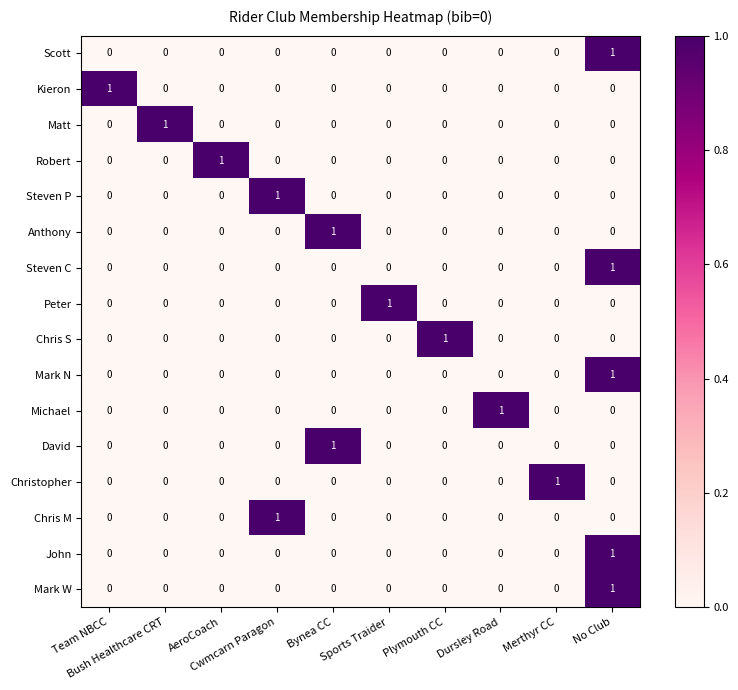

At how many categories does at least one series exceed 0?

10